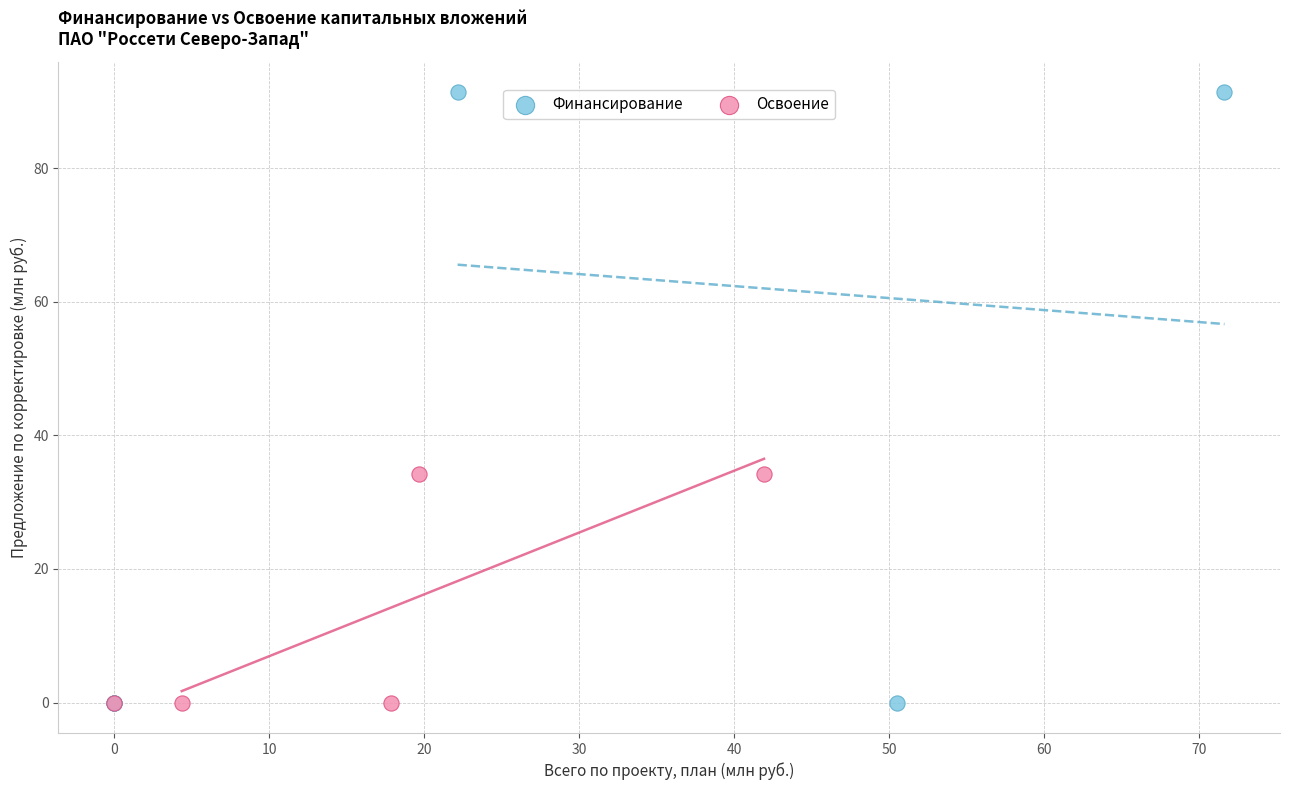

Which series has the widest spread of Y values?

Финансирование